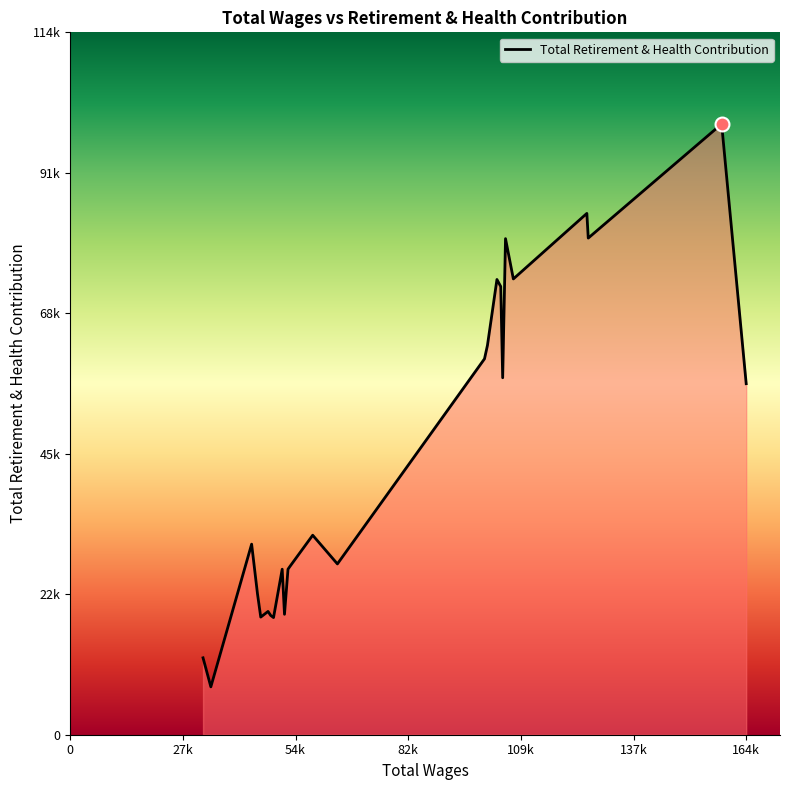

True or false: there are more than 1 points higher than both neighbors.

True